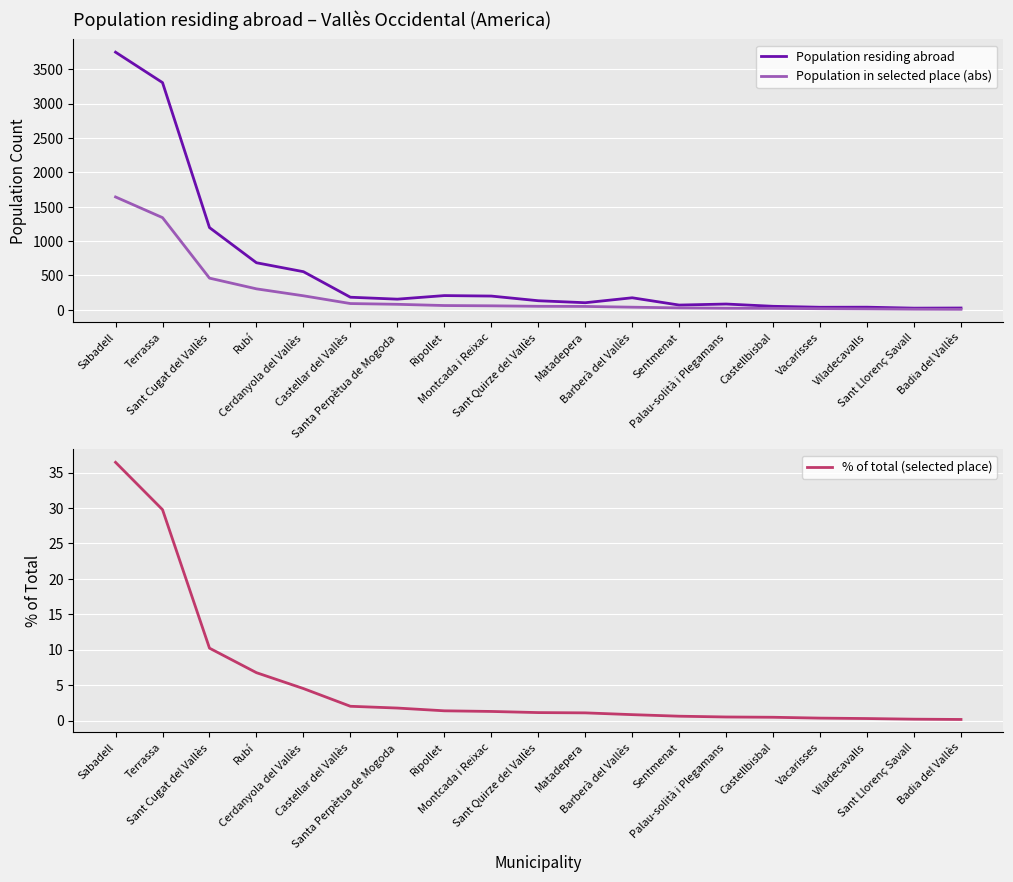

How many data points in Population residing abroad are less than 155?

9